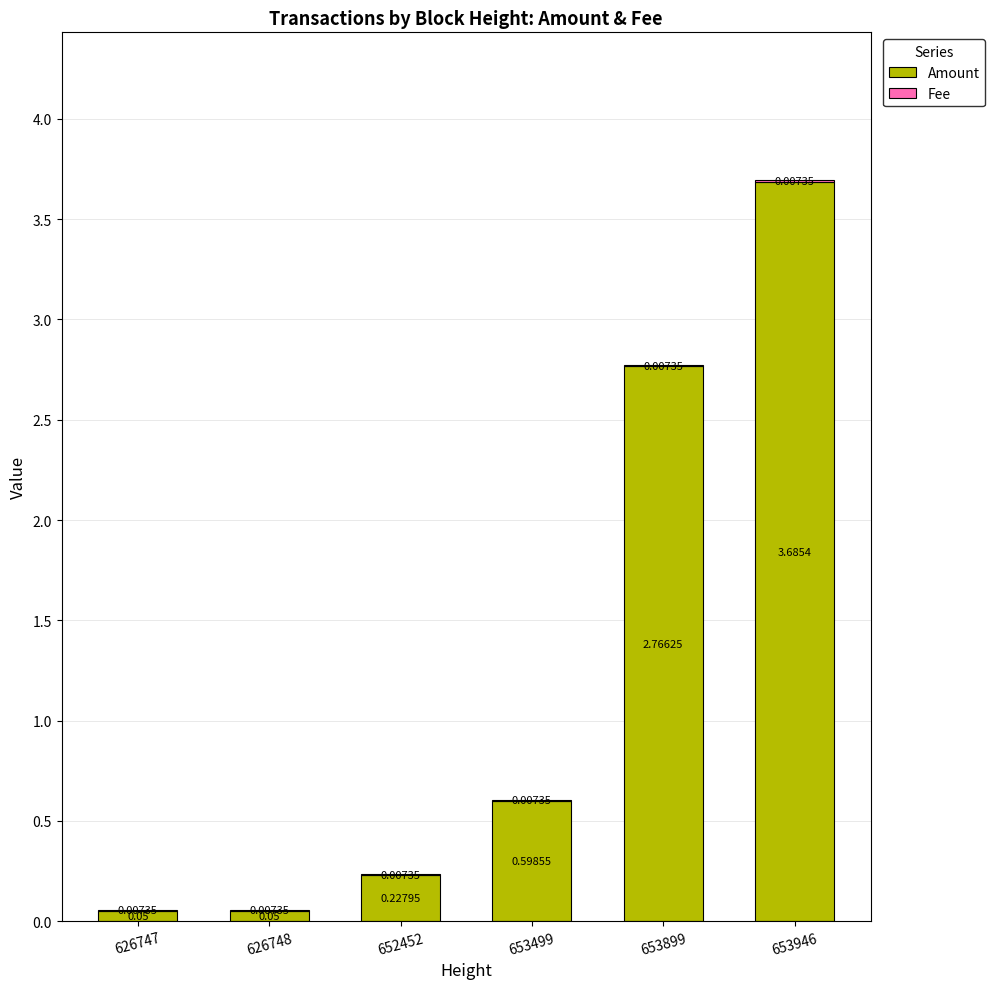

At which category is the sum across all series the highest?

653946